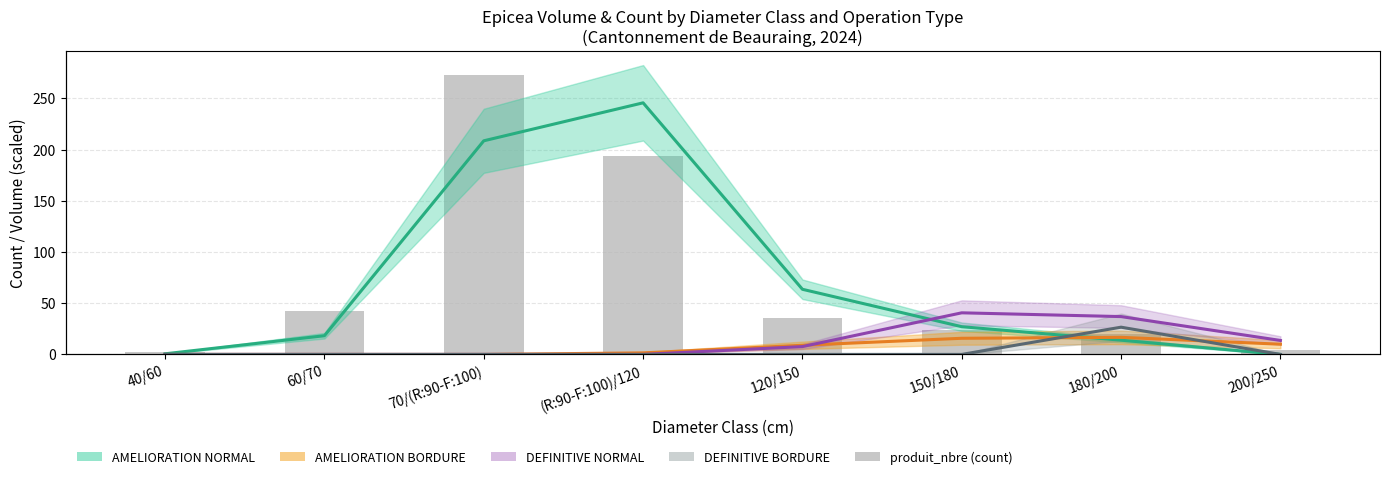

Reading left to right, list all the values displayed in this chart.

AMELIORATION NORMAL: 0.6	18.3	208.6	245.7	63.6	27.1	13.9	0.0
AMELIORATION BORDURE: 0.0	0.0	0.0	1.5	8.9	15.8	16.7	10.0
DEFINITIVE NORMAL: 0.0	0.0	0.0	0.0	7.6	40.6	36.9	13.6
DEFINITIVE BORDURE: 0.0	0.0	0.0	0.0	0.0	0.0	26.6	0.0